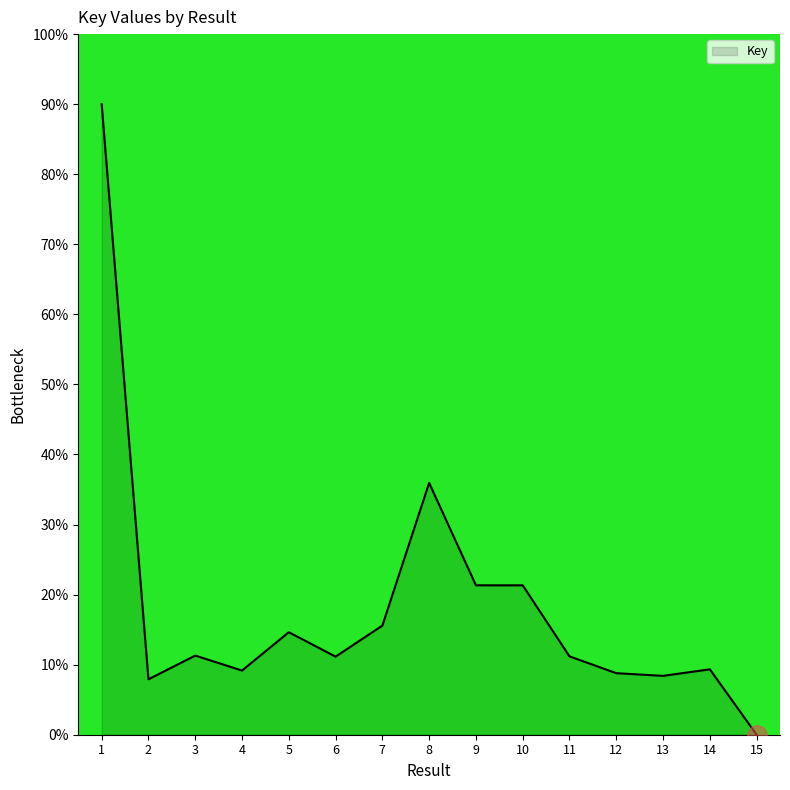

Approximately how many times larger is the value at 11 compared to 14?

1.2